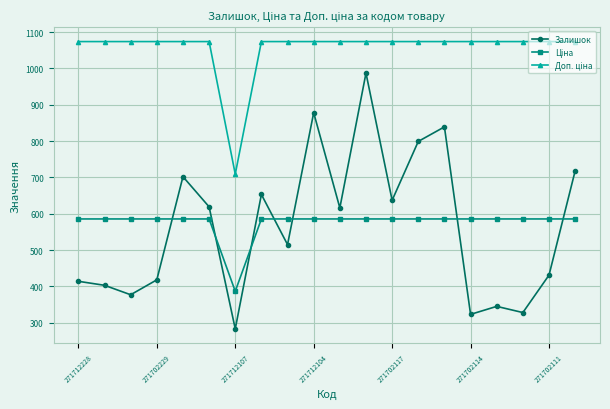

How many lines are shown in the chart?

3